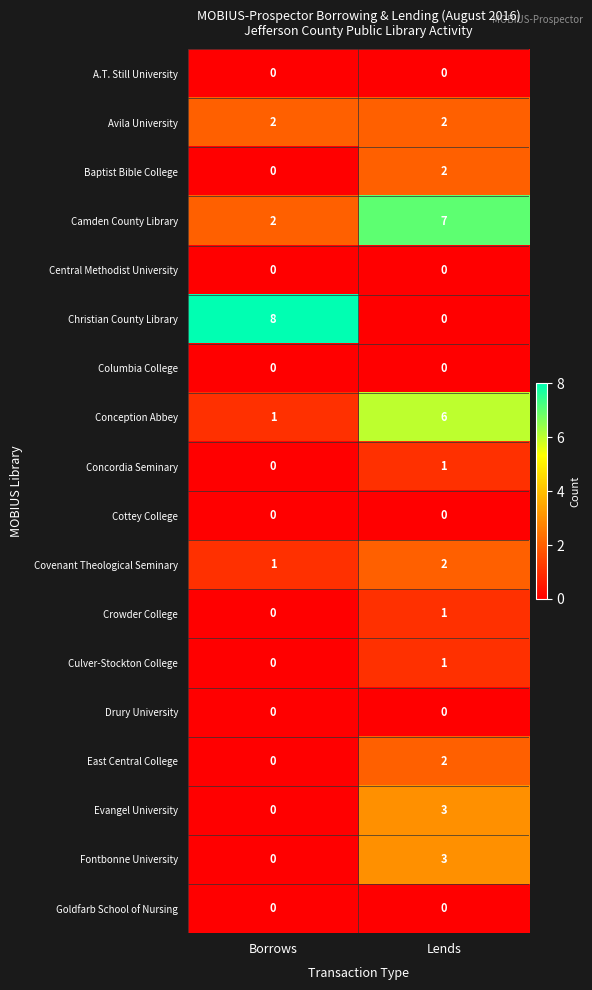

What is the average value of the Christian County Library series?

4